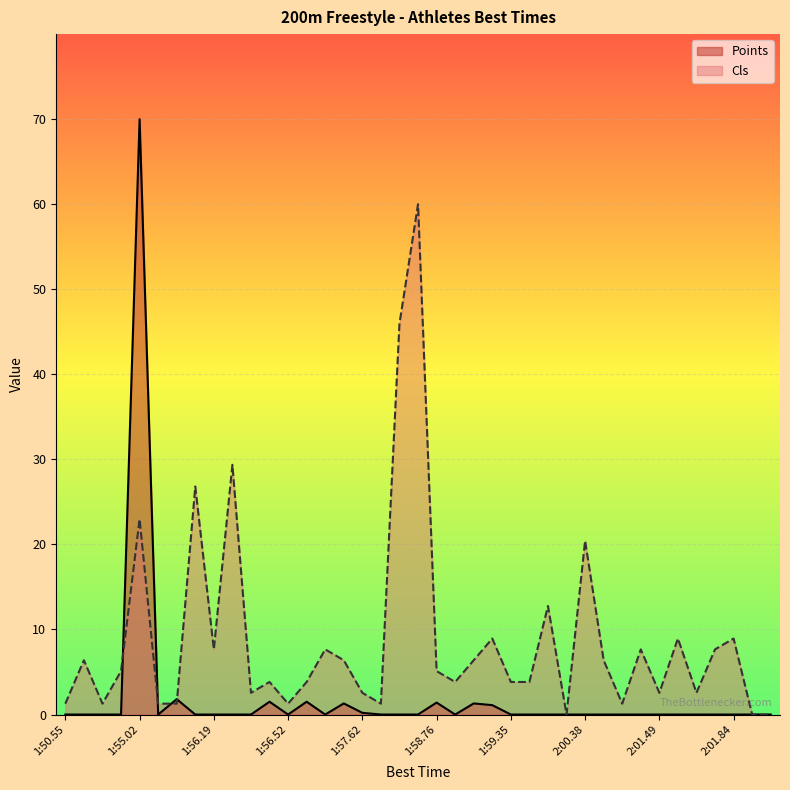

What is the spread (max minus min) of values at 2:01.84?

8.9